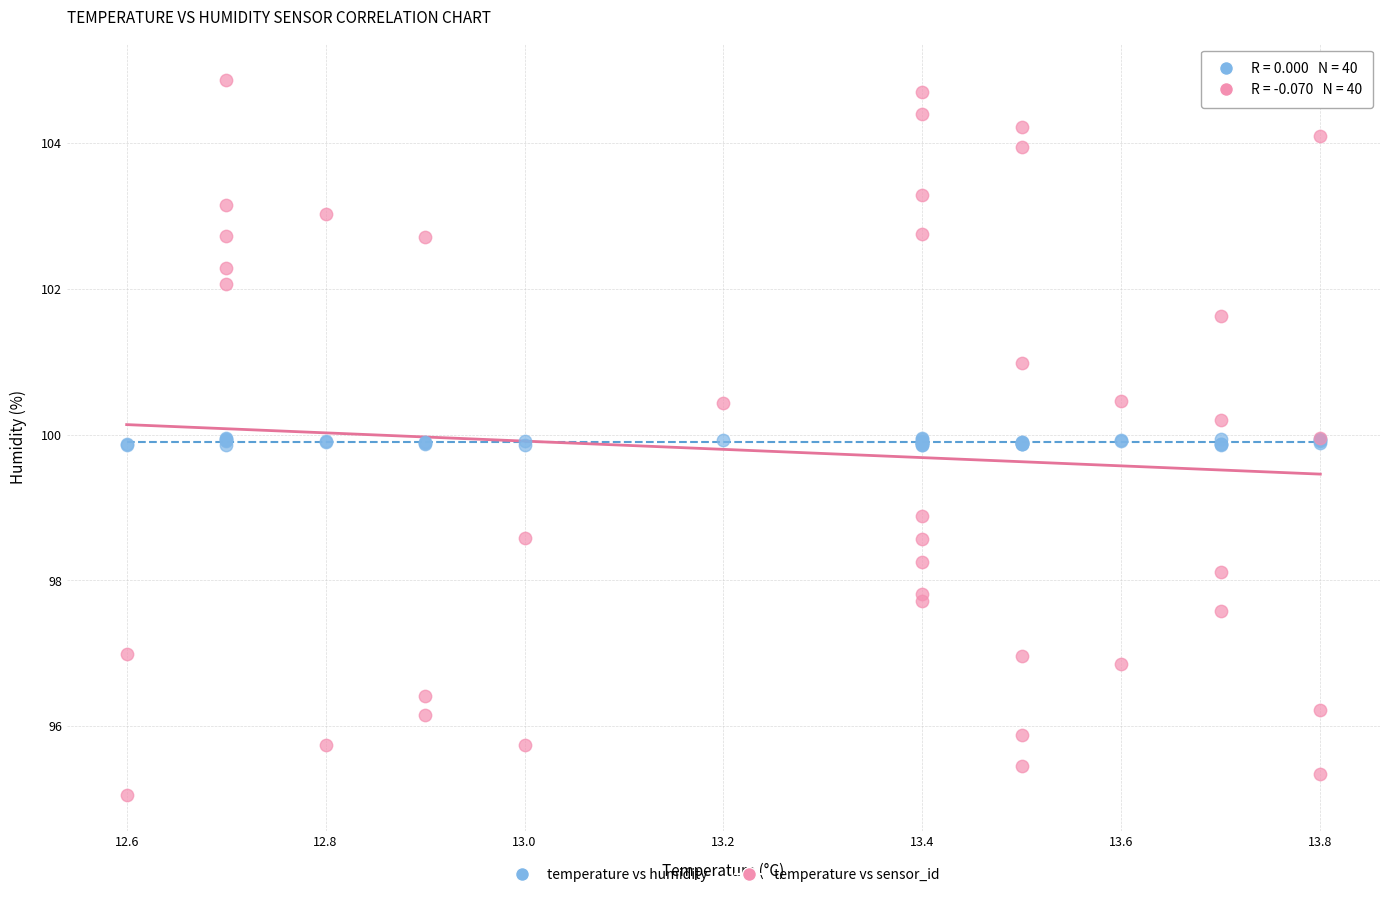

Across all series, what Y value is closest to 99?

98.9